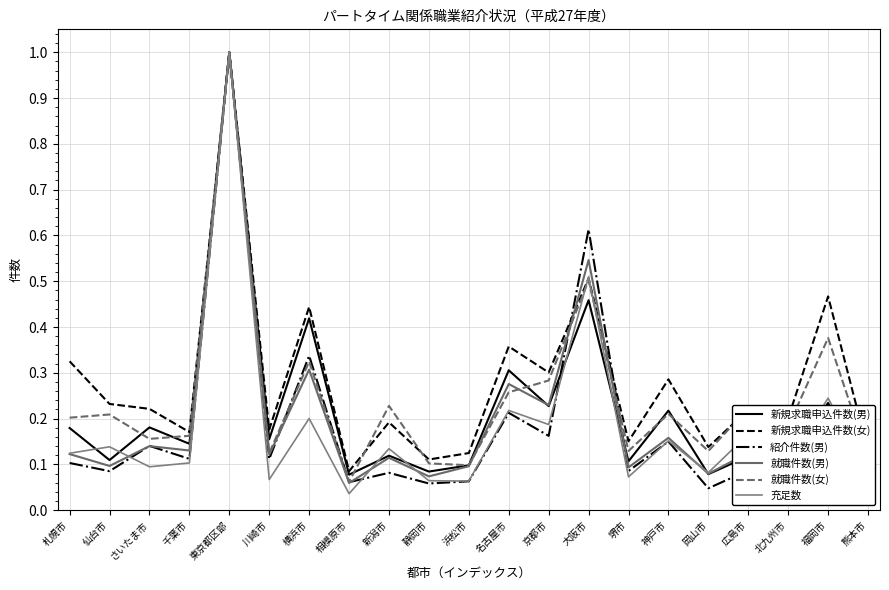

Which series has the largest range (max minus min)?

充足数